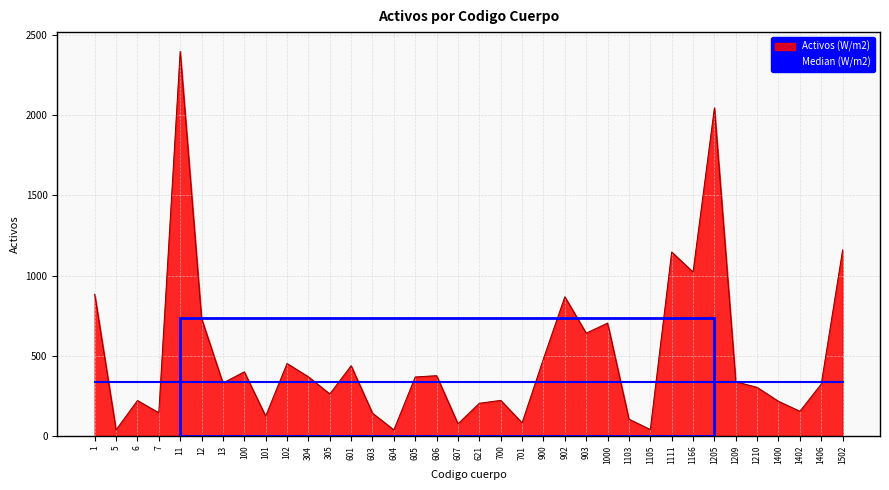

List the series in order of their overall mean, highest first.

Activos (W/m2), Median (W/m2)